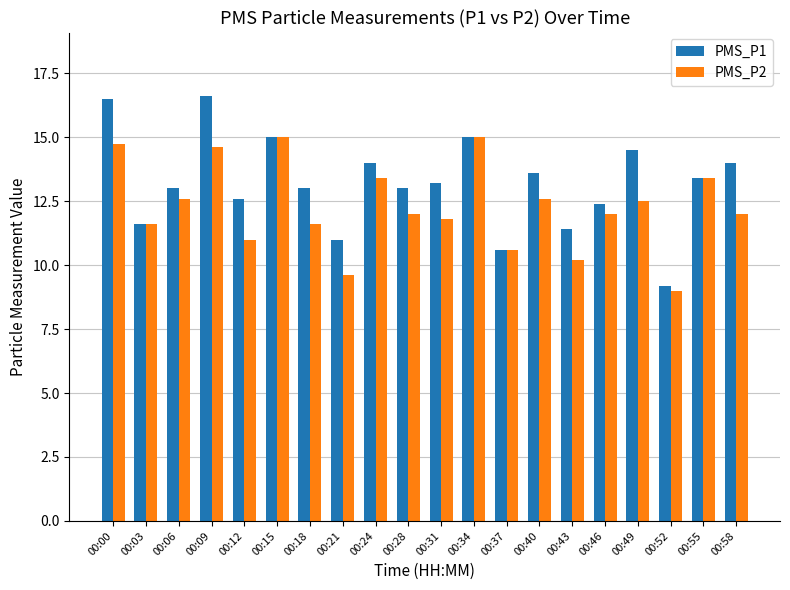

List the series in order of their overall mean, highest first.

PMS_P1, PMS_P2